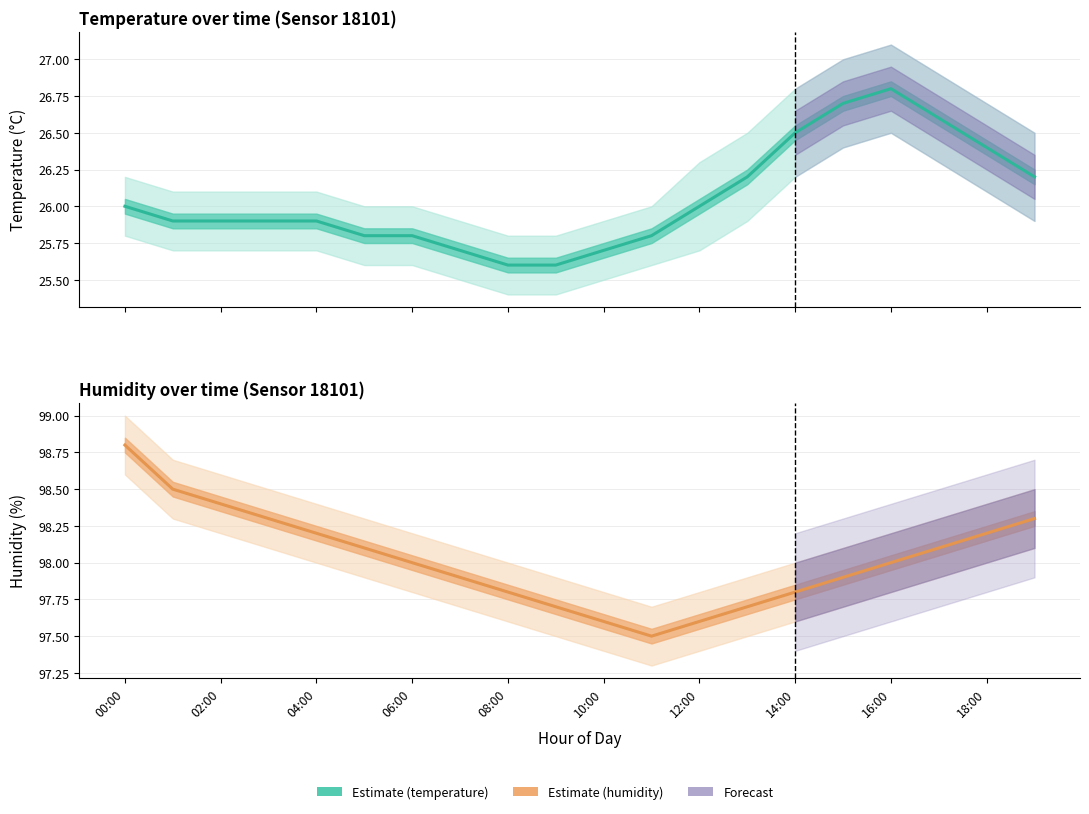

The humidity series shows 97.7 at 13. True or false?

True